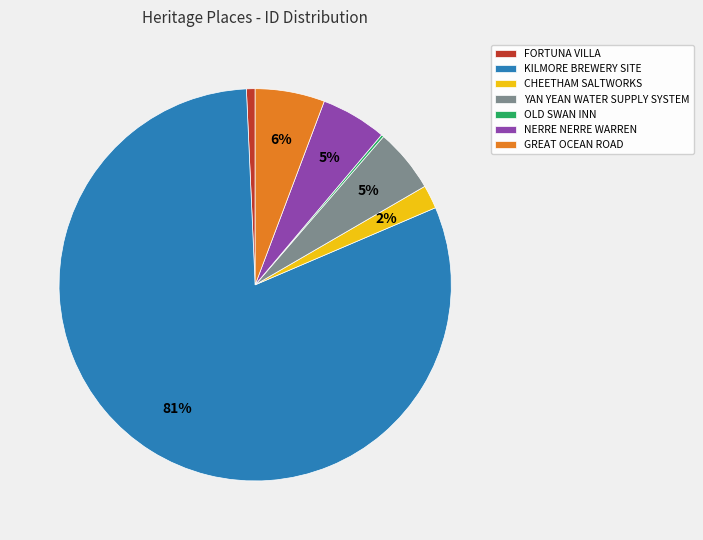

Which category has the biggest portion of the pie?

KILMORE BREWERY SITE